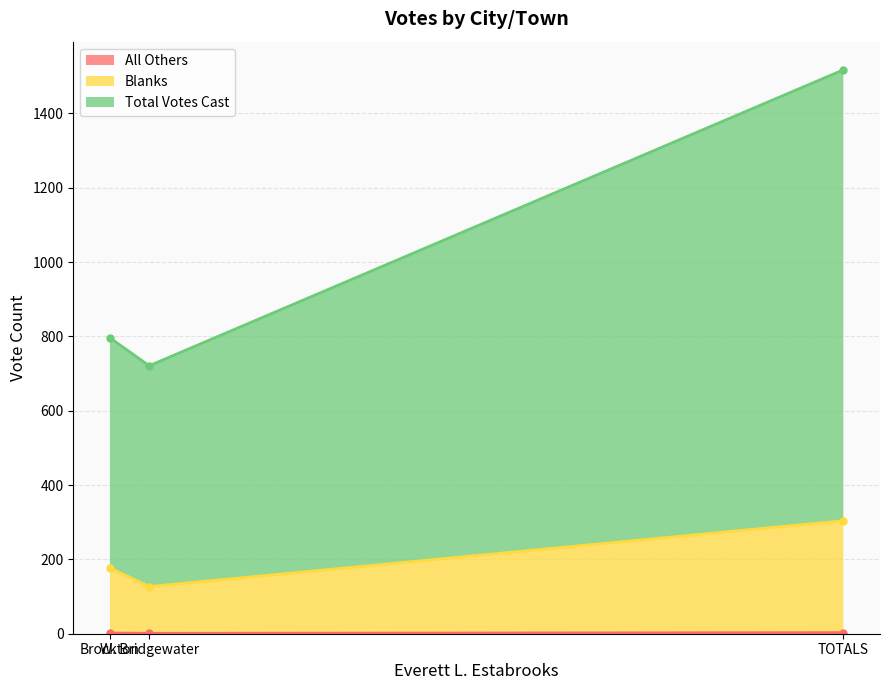

What are all the series names shown in the legend?

All Others, Blanks, Total Votes Cast